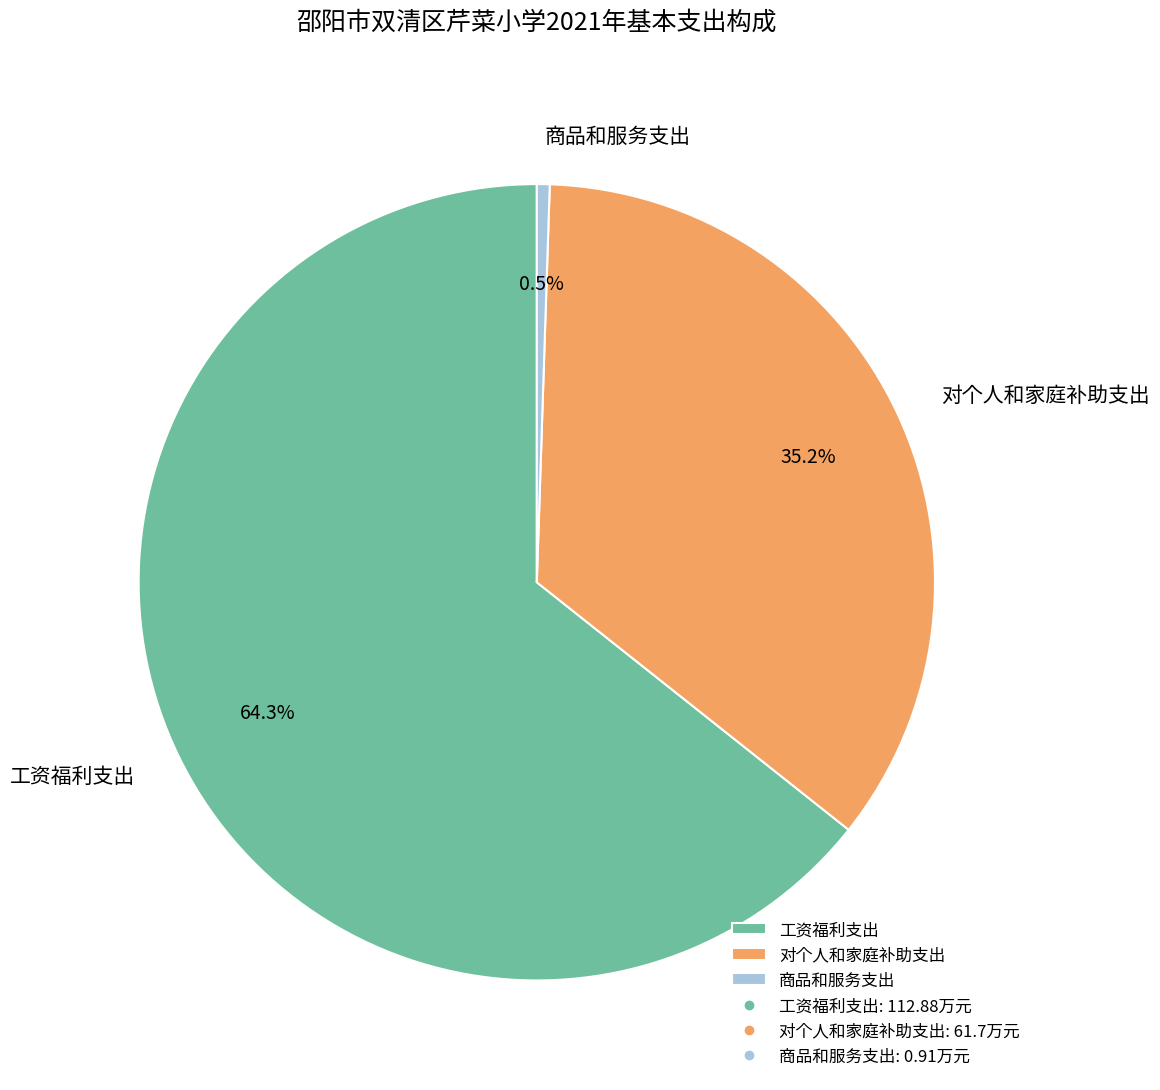

Does 工资福利支出 account for over 50% of the chart?

Yes